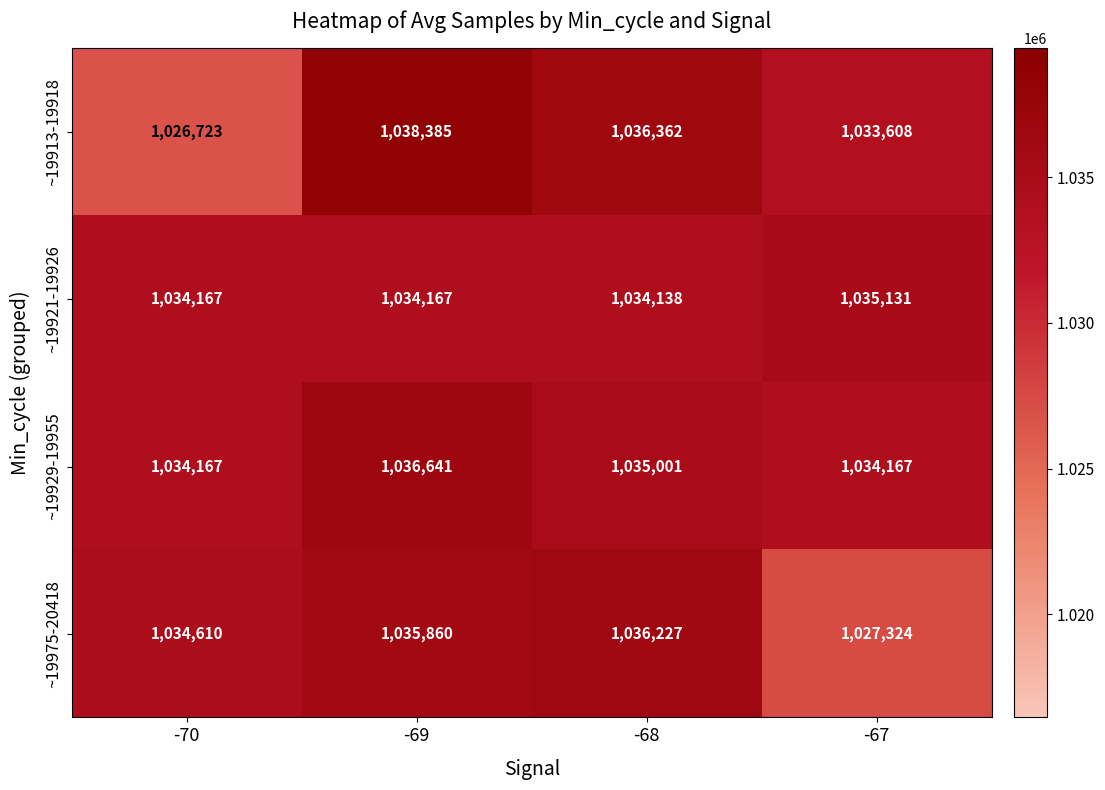

List the series in order of their peak value, lowest first.

~19921-19926, ~19975-20418, ~19929-19955, ~19913-19918